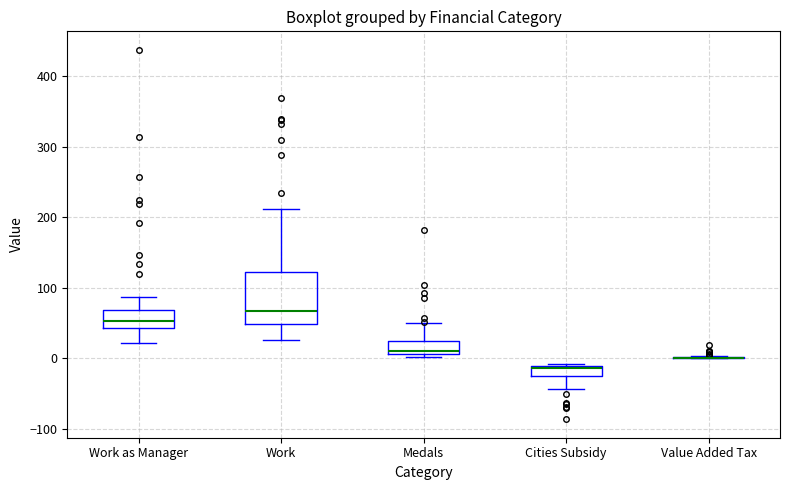

Where does the upper whisker of the box for Work as Manager end on the y-axis? The values are not printed on the chart, so give them approximately, as read against the axis.

90